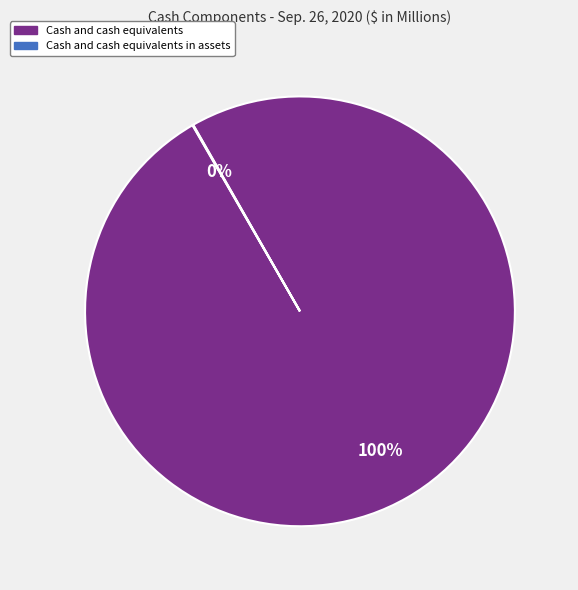

Is there a majority slice in this chart?

Yes